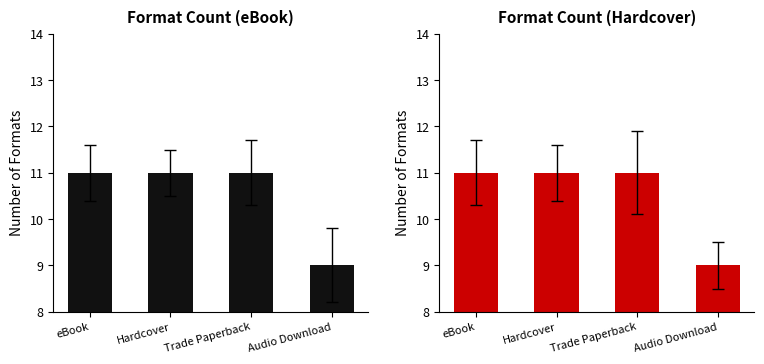

Are the bars horizontal?

No